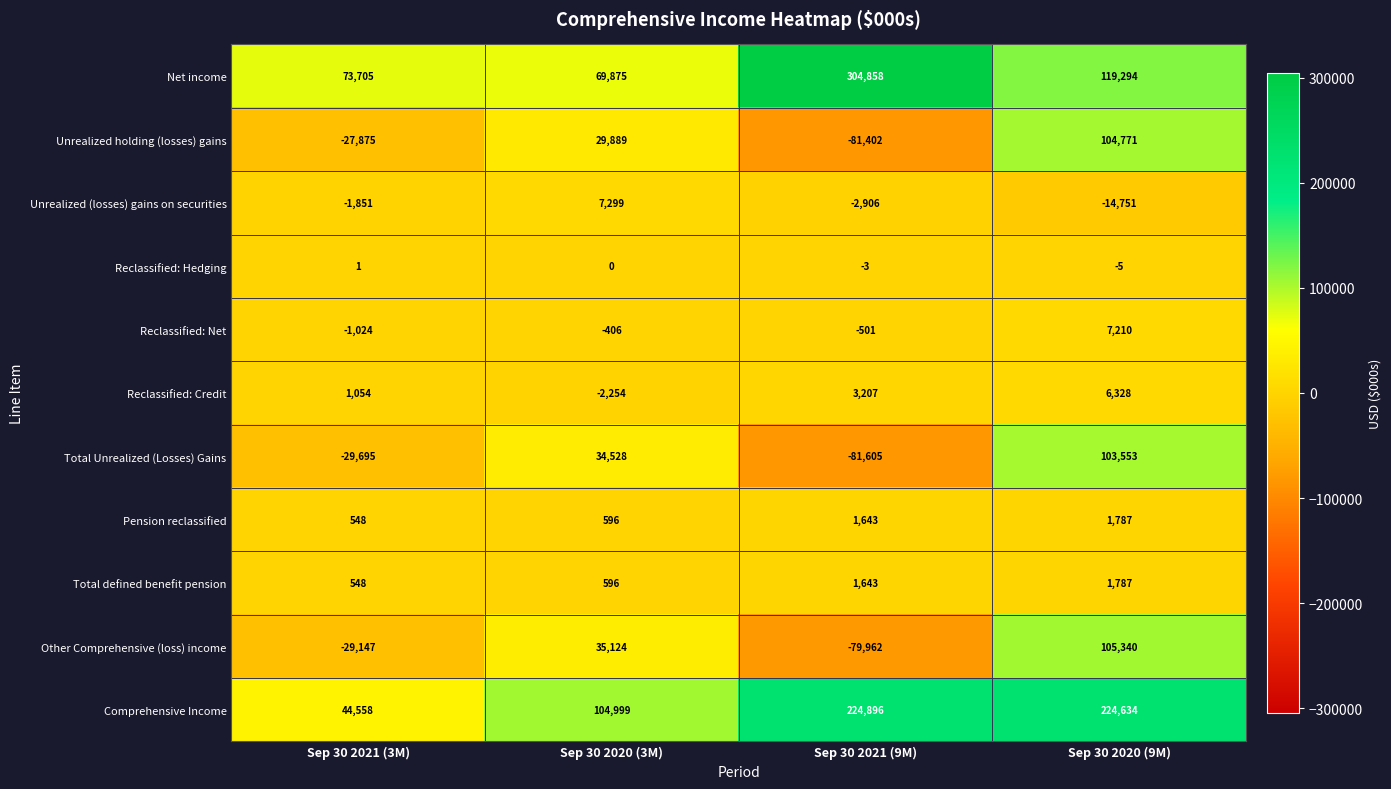

What is the average value of the Pension reclassified series?

1144